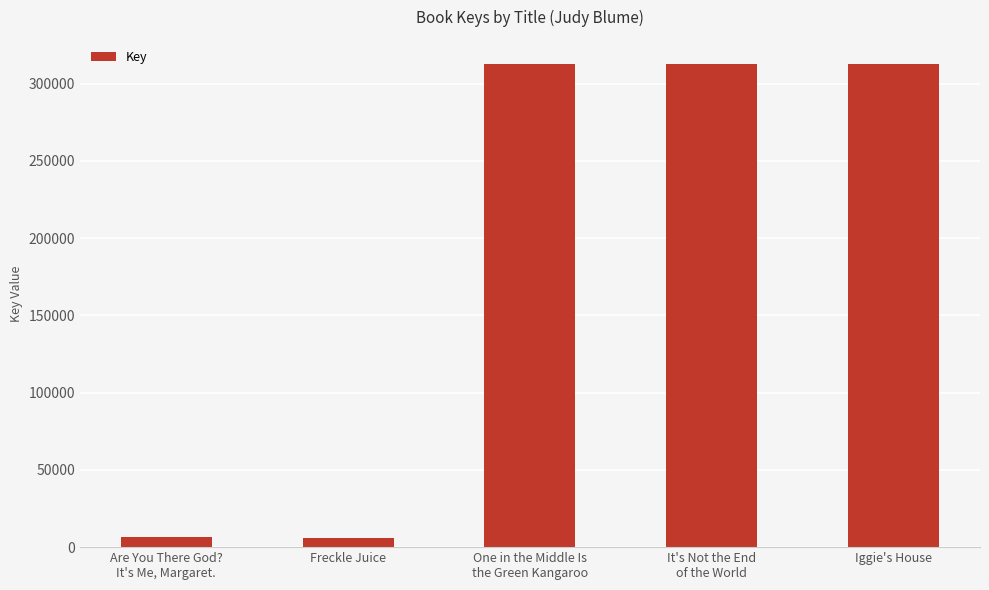

What is the maximum value shown in the chart?

312739